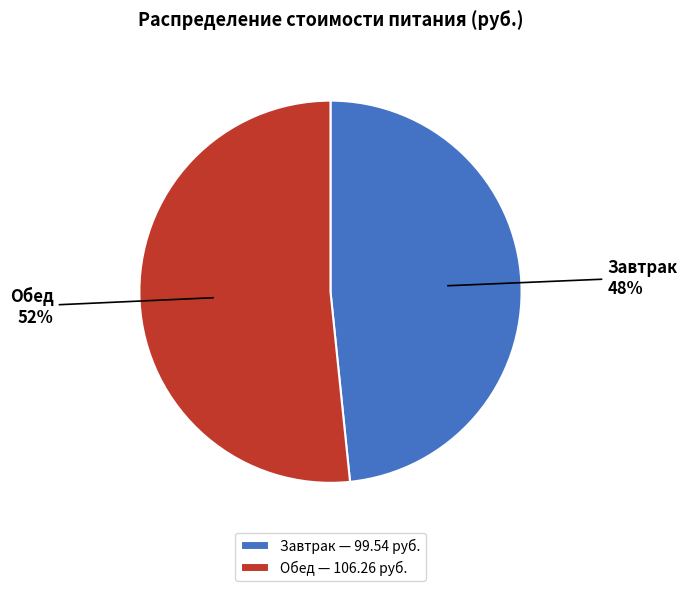

Count the number of slices in the pie.

2